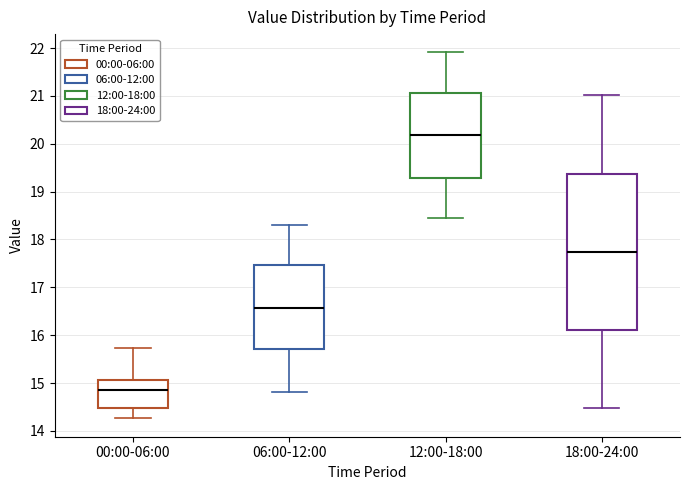

Reading left to right, transcribe this box plot: for each box, give where its median line is, the range the box spans, and where its two whiskers end, as read against the y-axis. The values are not printed on the chart, so give them approximately, as read against the axis.

00:00-06:00: median 14.8, box 14.5 to 15.1, whiskers 14.3 to 15.7
06:00-12:00: median 16.6, box 15.7 to 17.5, whiskers 14.8 to 18.3
12:00-18:00: median 20.2, box 19.3 to 21.1, whiskers 18.5 to 21.9
18:00-24:00: median 17.7, box 16.1 to 19.4, whiskers 14.5 to 21.0